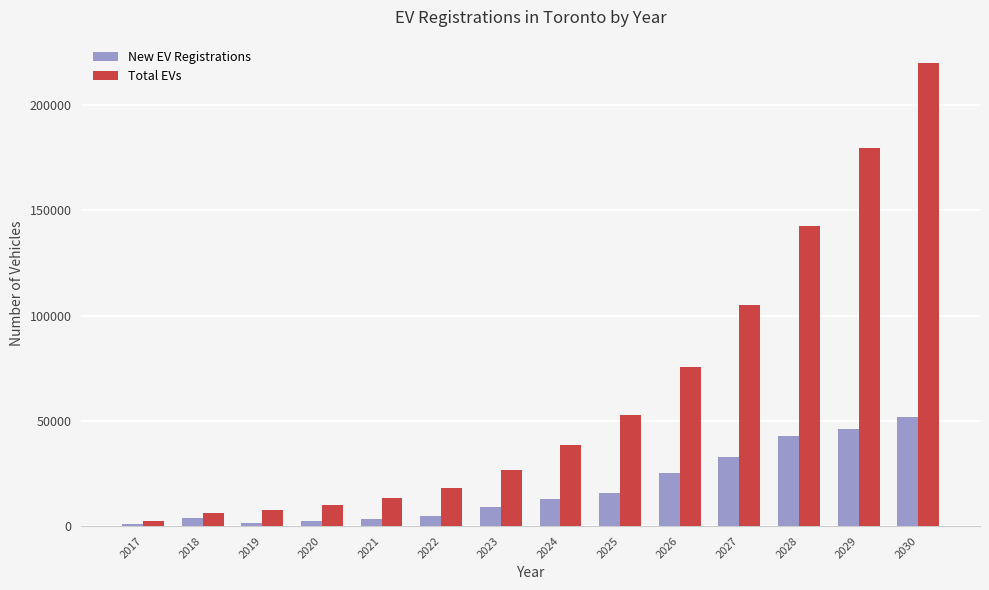

Rank the series at 2023 from highest to lowest value.

Total EVs, New EV Registrations